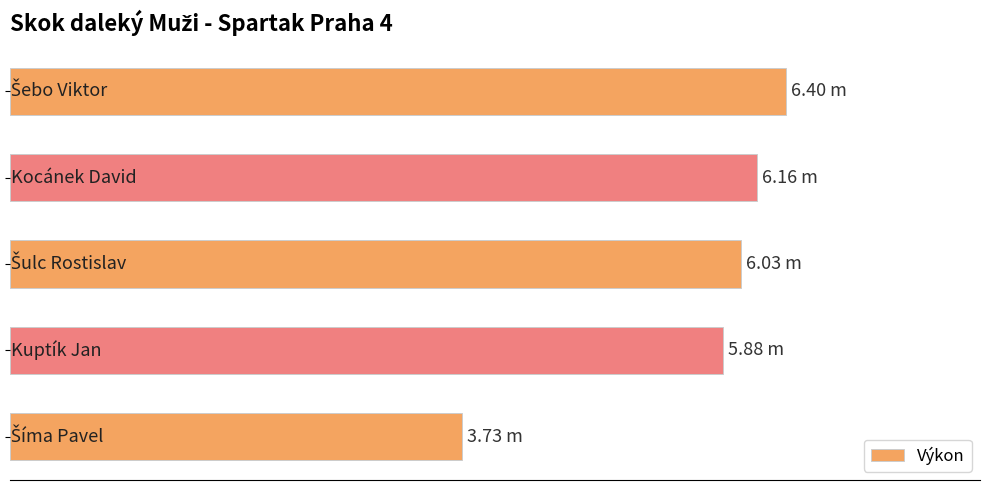

Rank the categories by value from lowest to highest.

4, 3, 2, 1, 0